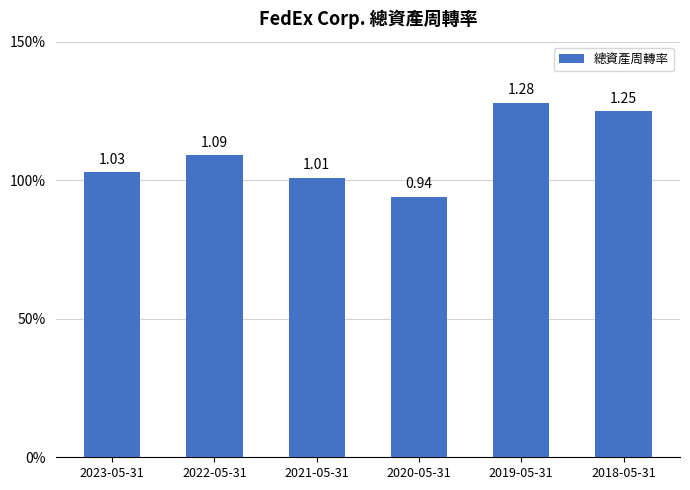

Reading right to left, extract all data points from this chart.

1.2	1.3	0.9	1.0	1.1	1.0